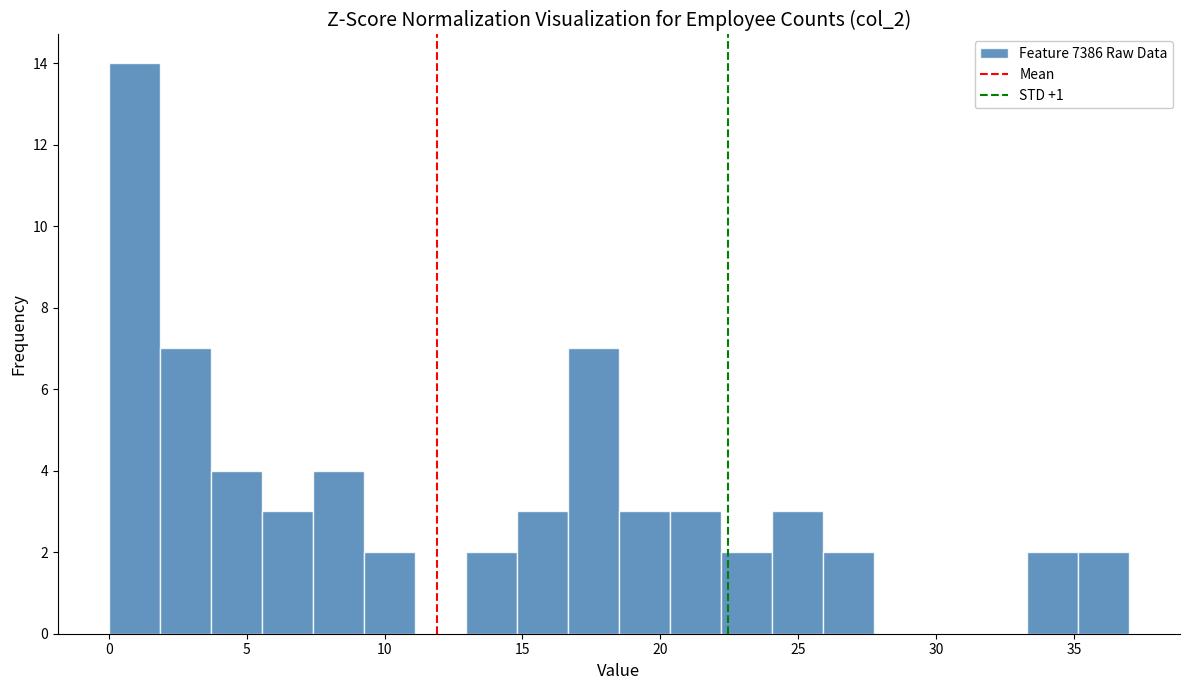

Read against the x-axis, roughly where is the centre of the tallest bar?

1.0